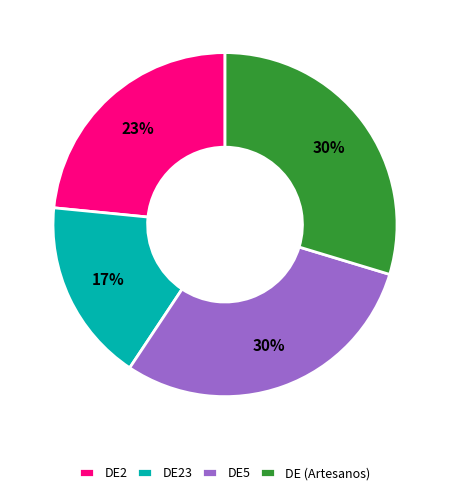

To the nearest percent, what portion does DE (Artesanos) represent?

30%